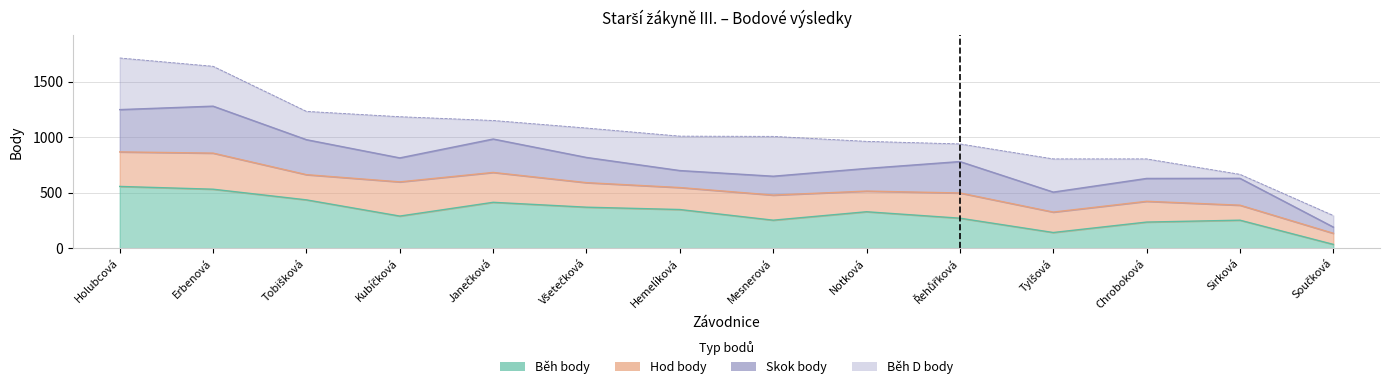

The Součet bodů series shows 1150 at Janečková Michaela. True or false?

True